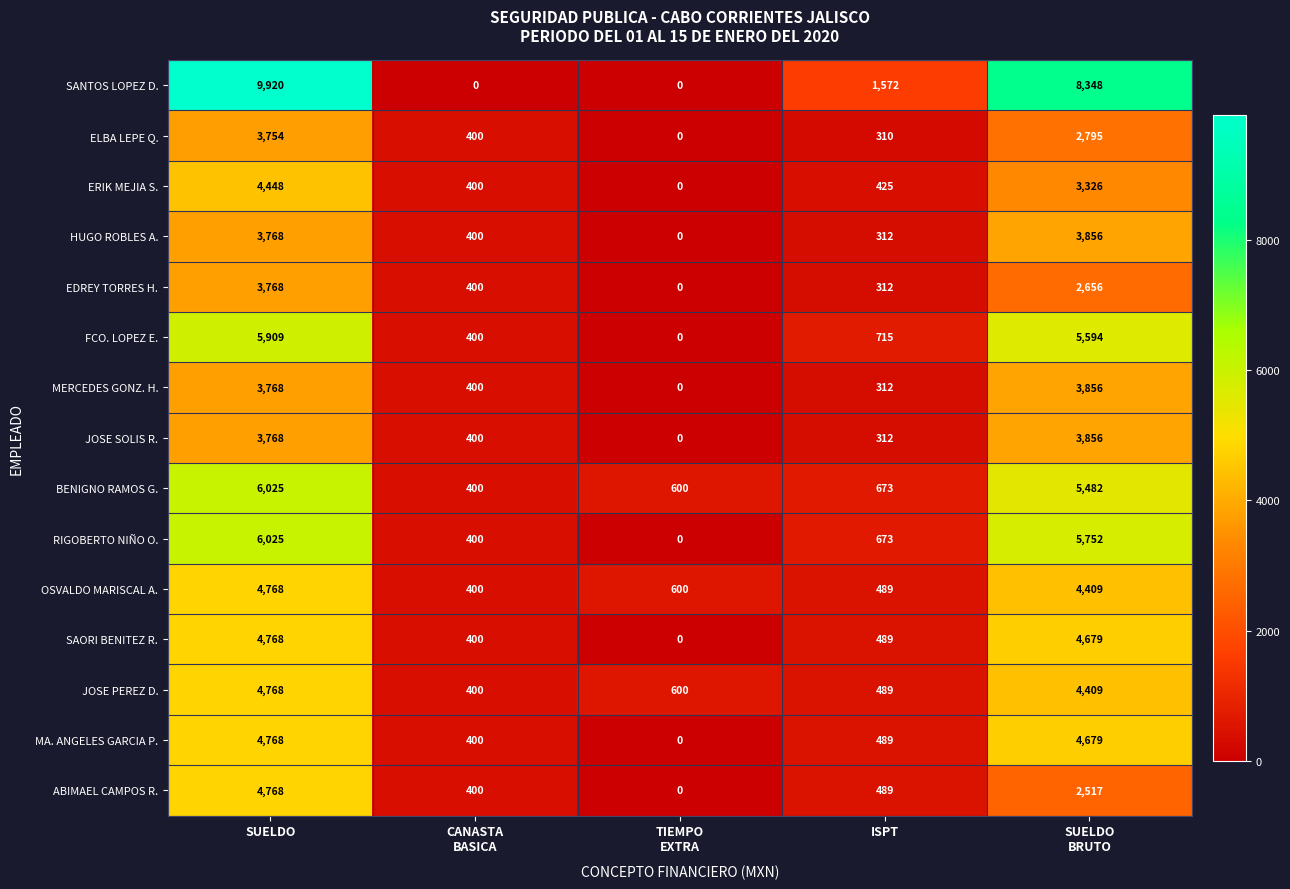

The value of SANTOS LOPEZ D. at ISPT is 611. True or false?

False